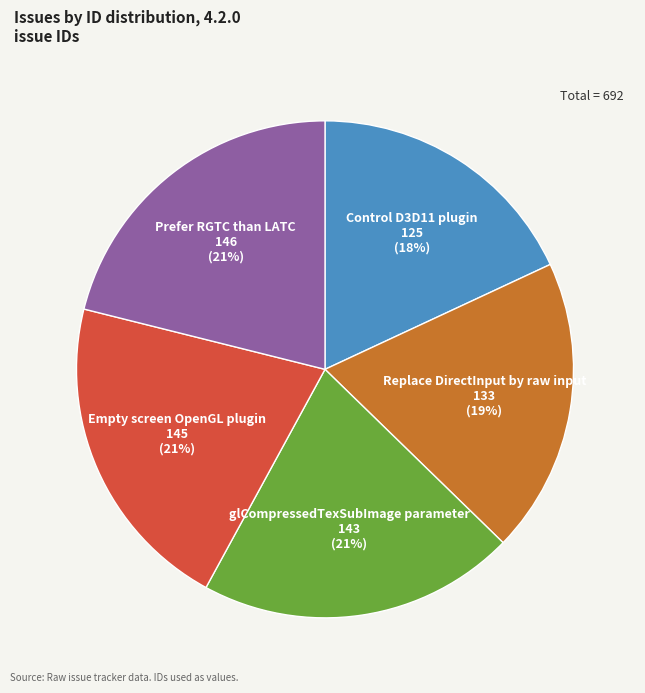

To the nearest percent, what portion does Control D3D11 plugin represent?

18%